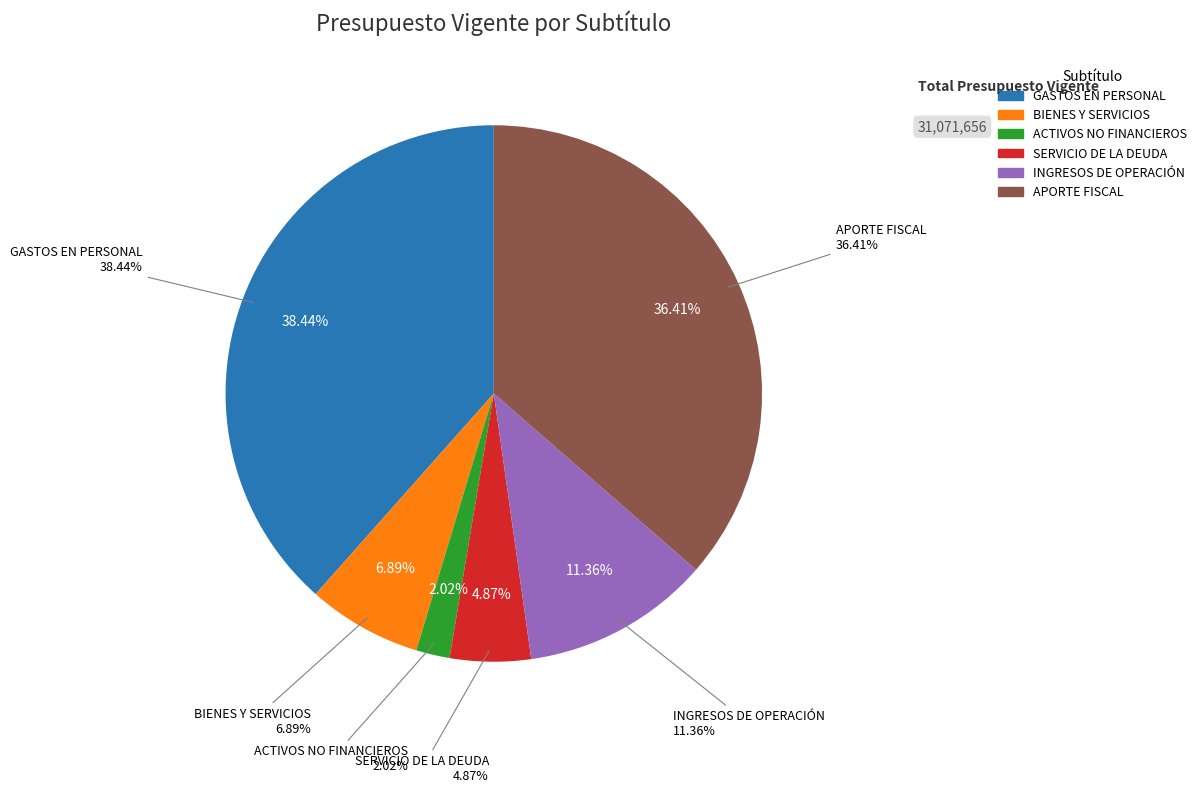

To the nearest percent, what portion does GASTOS EN PERSONAL represent?

38%